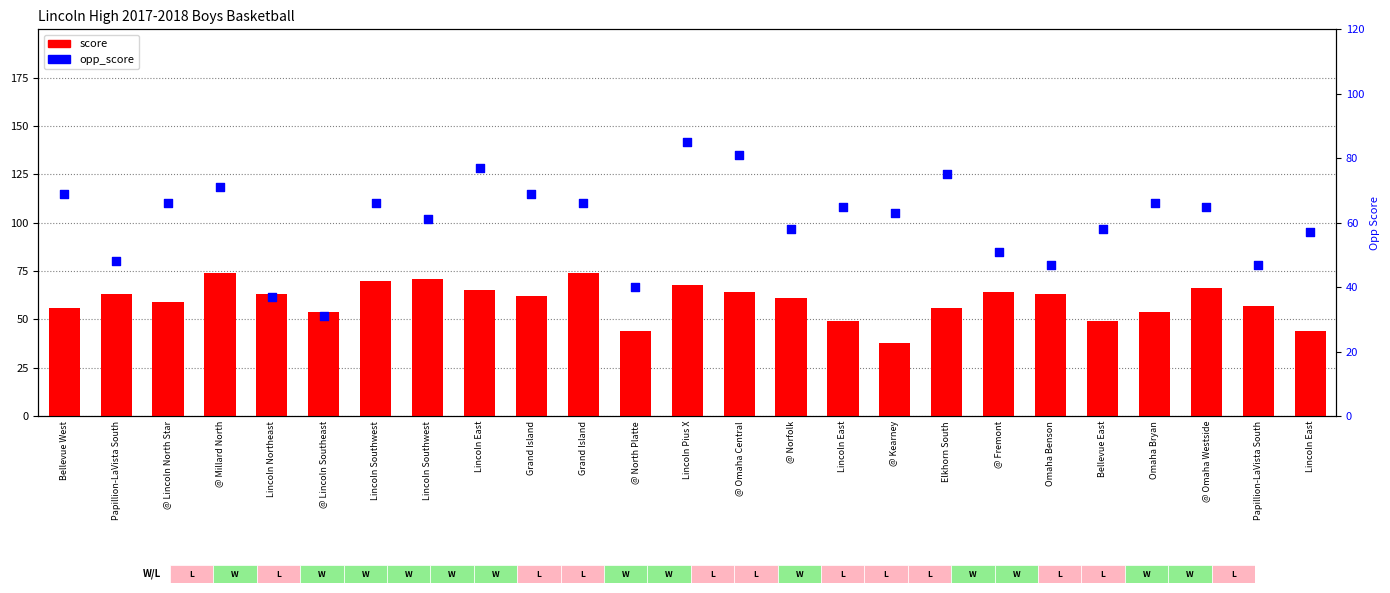

Which series reaches the minimum Y coordinate?

opp_score